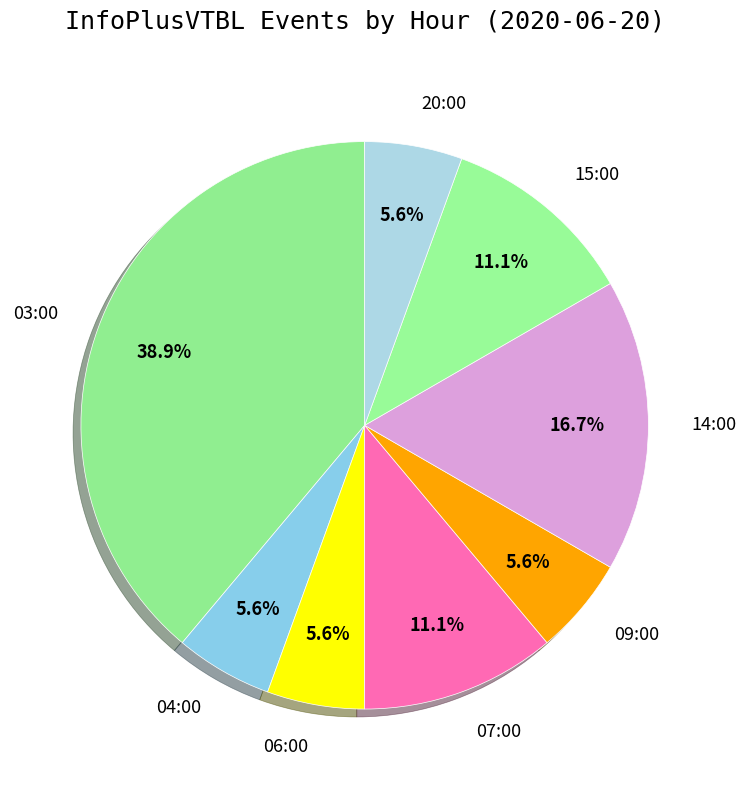

How many segments does this pie chart have?

8